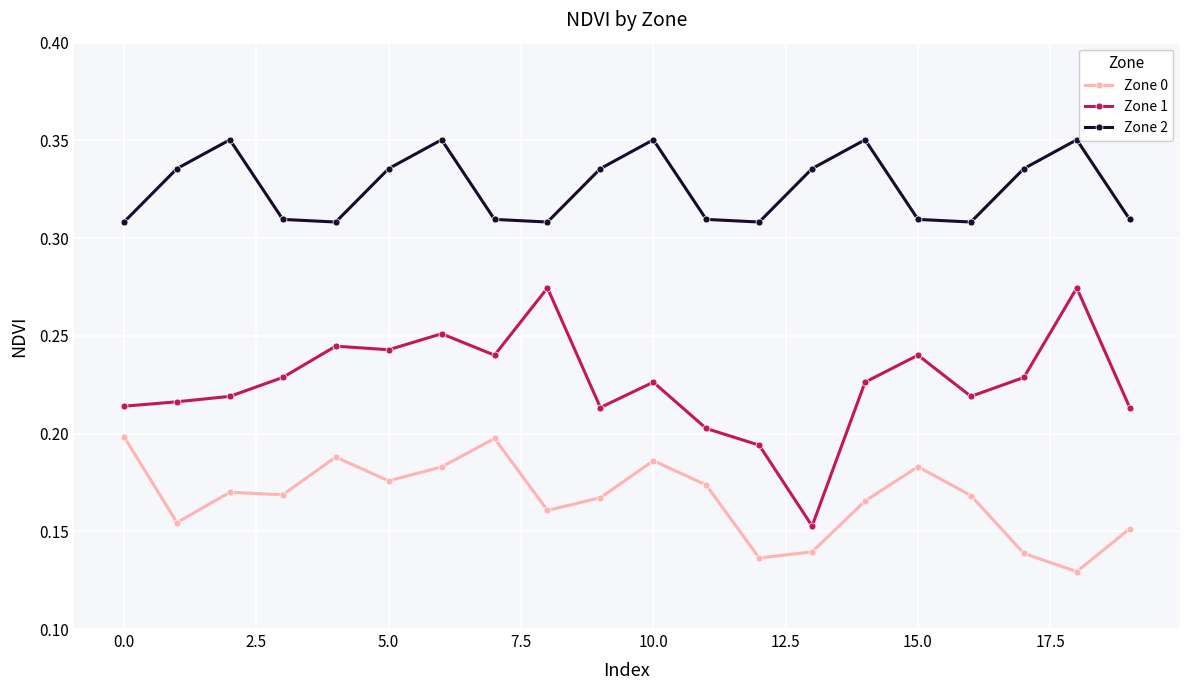

True or false: Zone 1 and Zone 2 intersect in this chart.

False